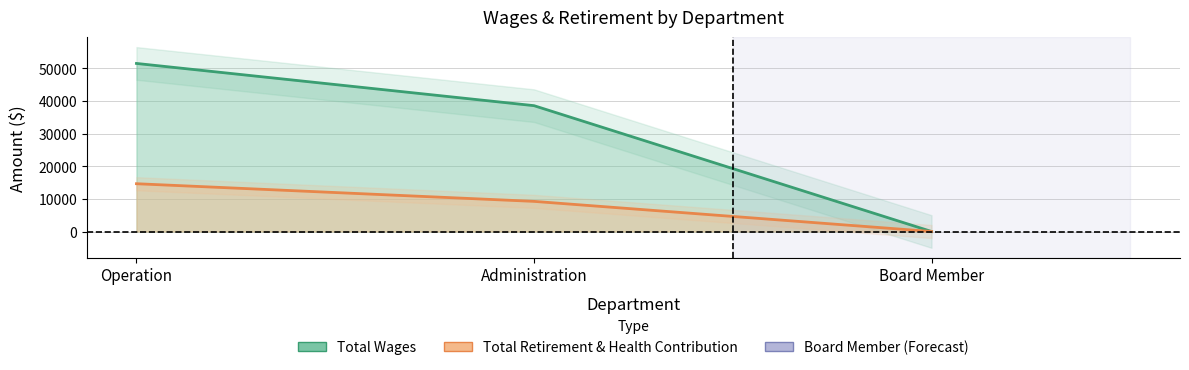

Between Board Member and Administration, which is larger?

Administration